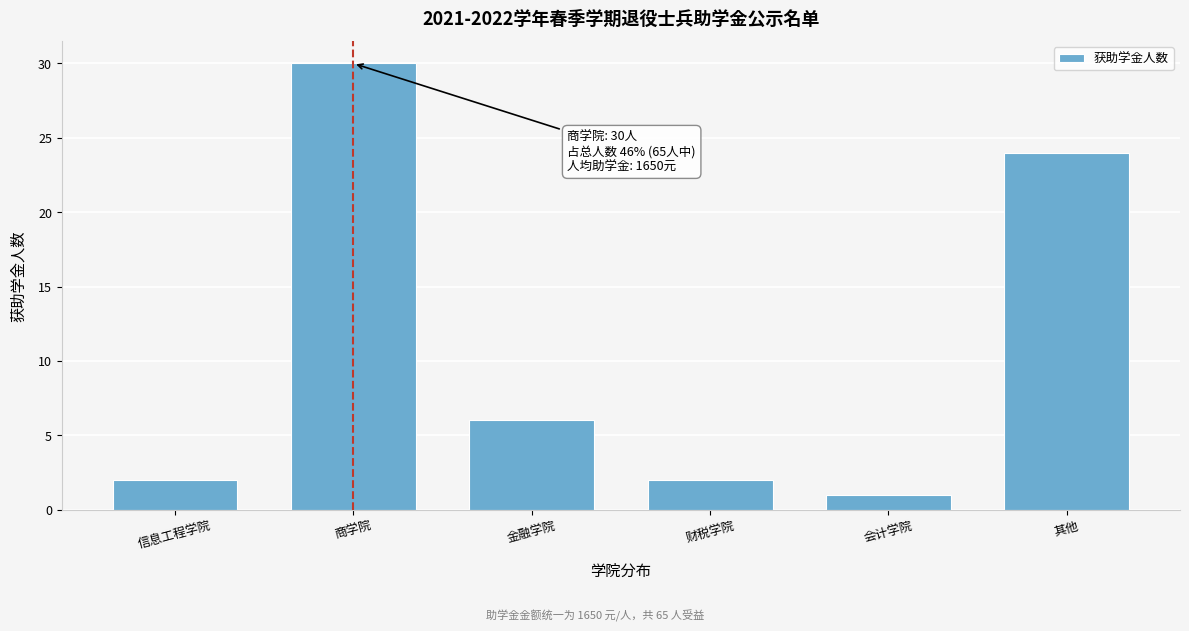

Reading left to right, transcribe all the data shown in this chart.

信息工程学院=2	商学院=30	金融学院=6	财税学院=2	会计学院=1	其他=24